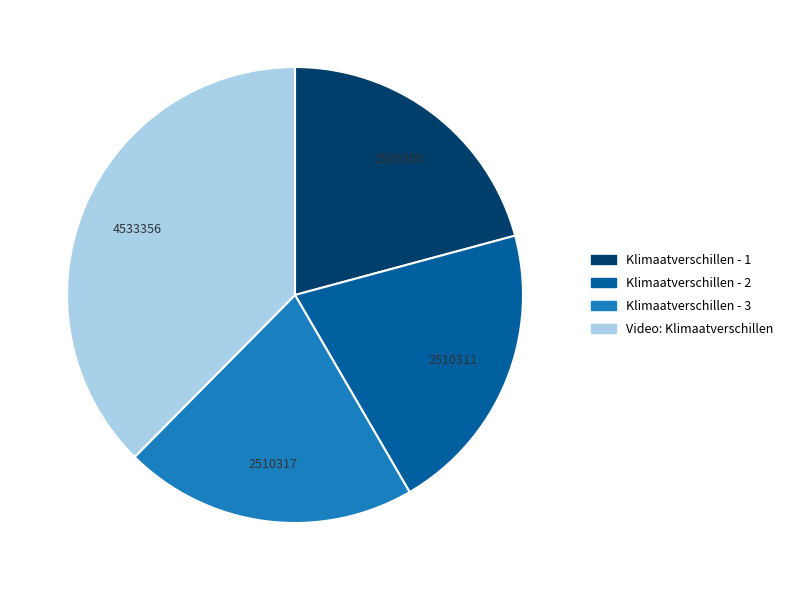

Do Klimaatverschillen - 2 and Video: Klimaatverschillen together represent more than half of the pie?

Yes